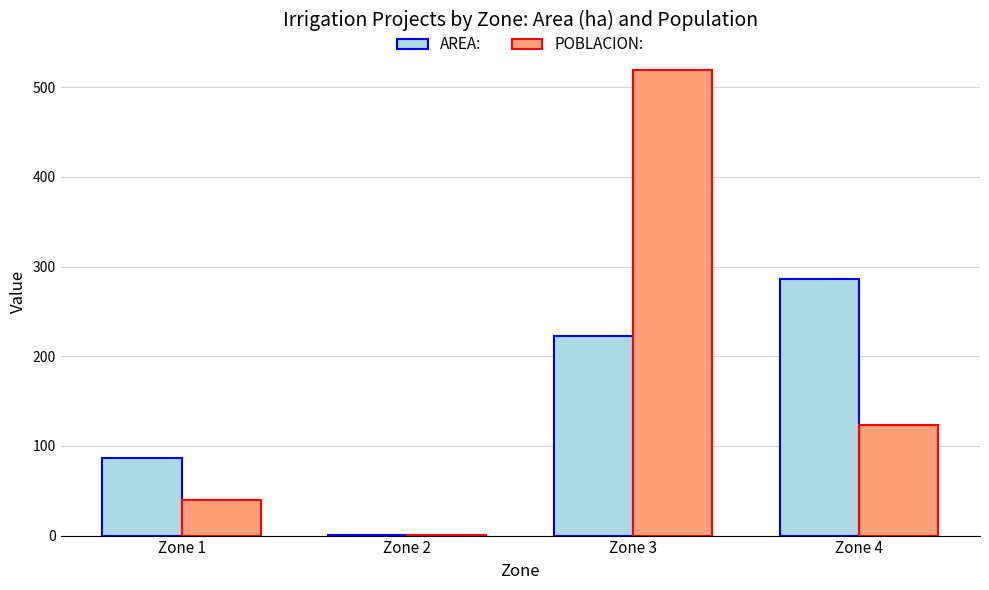

Reading left to right, transcribe all the data shown in this chart.

AREA:: Zone 1=87.0	Zone 2=1.0	Zone 3=222.1	Zone 4=286.0
POBLACION:: Zone 1=40.0	Zone 2=1.0	Zone 3=519.0	Zone 4=123.0